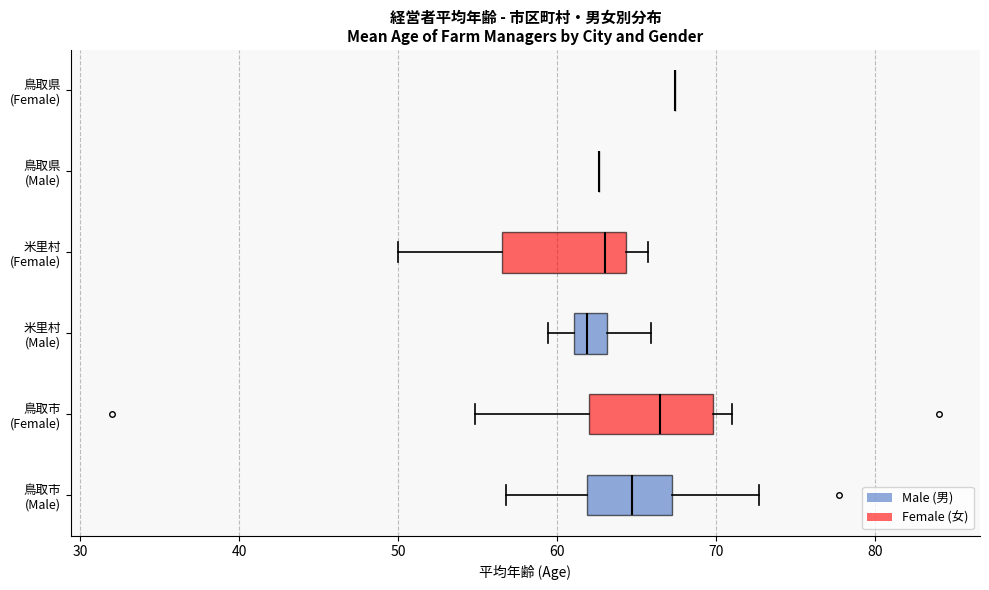

Reading bottom to top, read every box against the x-axis: the position of its median line, the range the box covers, and the ends of its whiskers. The values are not printed on the chart, so give them approximately, as read against the axis.

鳥取市 (Male): median 65, box 62 to 67, whiskers 57 to 73
鳥取市 (Female): median 66, box 62 to 70, whiskers 55 to 71
米里村 (Male): median 62, box 61 to 63, whiskers 59 to 66
米里村 (Female): median 63, box 57 to 64, whiskers 50 to 66
鳥取県 (Male): box collapsed to a line at 63, whiskers 63 to 63
鳥取県 (Female): box collapsed to a line at 67, whiskers 67 to 67